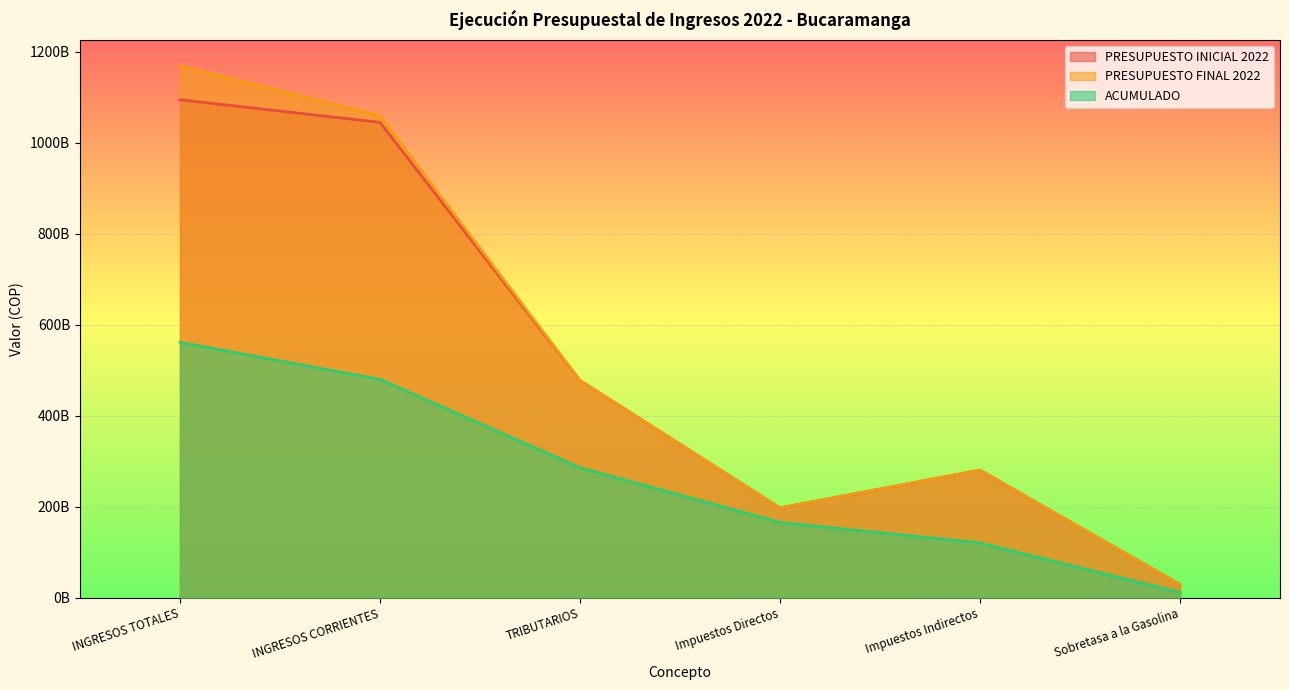

Where is PRESUPUESTO FINAL 2022 nearest to the value 598717657111?

TRIBUTARIOS